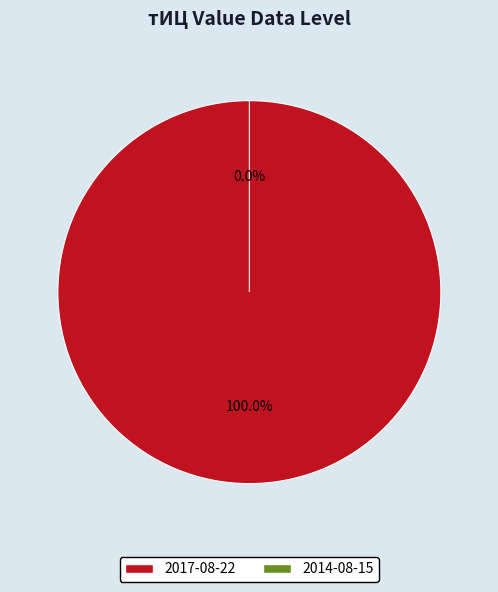

How many segments does this pie chart have?

2